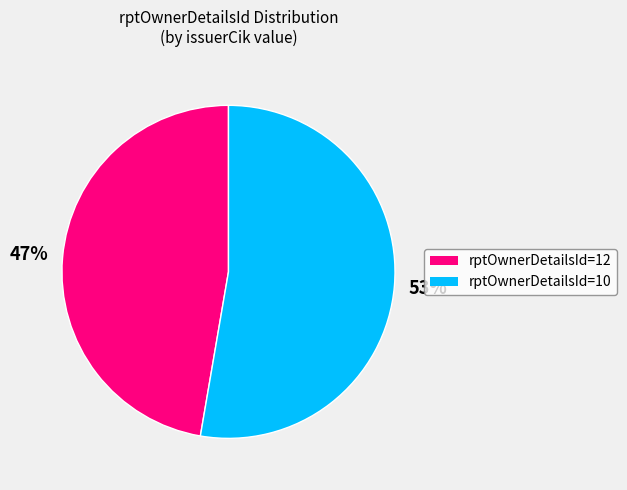

What percentage is the rptOwnerDetailsId=10 slice, to the nearest percent?

53%